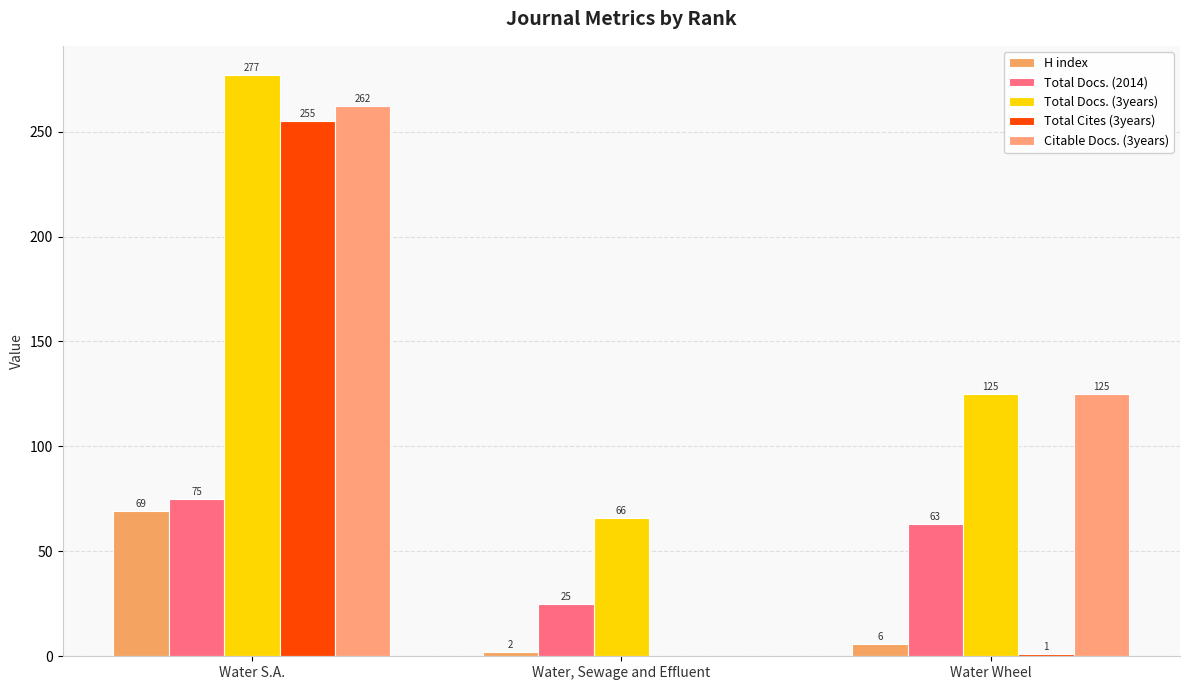

What is the difference between the maximum and minimum values in the Citable Docs. (3years) series?

262